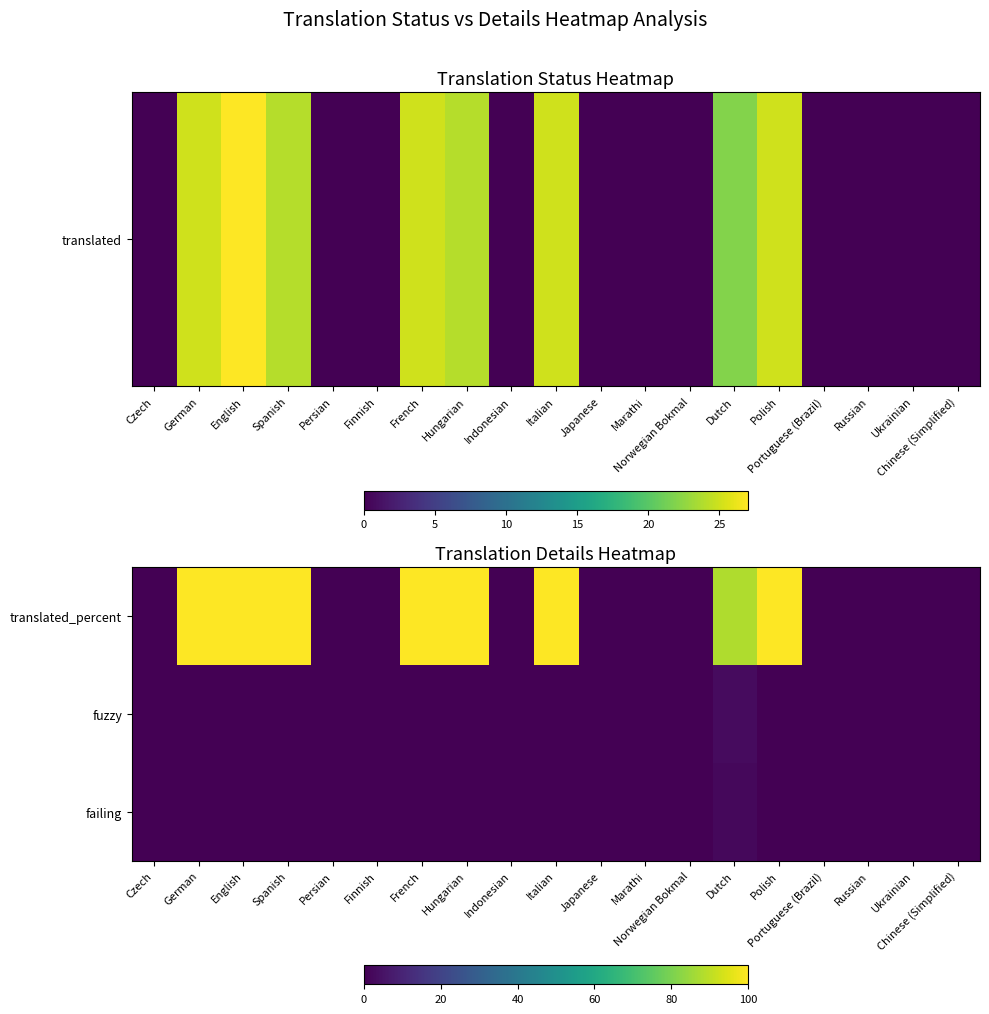

At which category does the chart reach its minimum across all series?

Czech